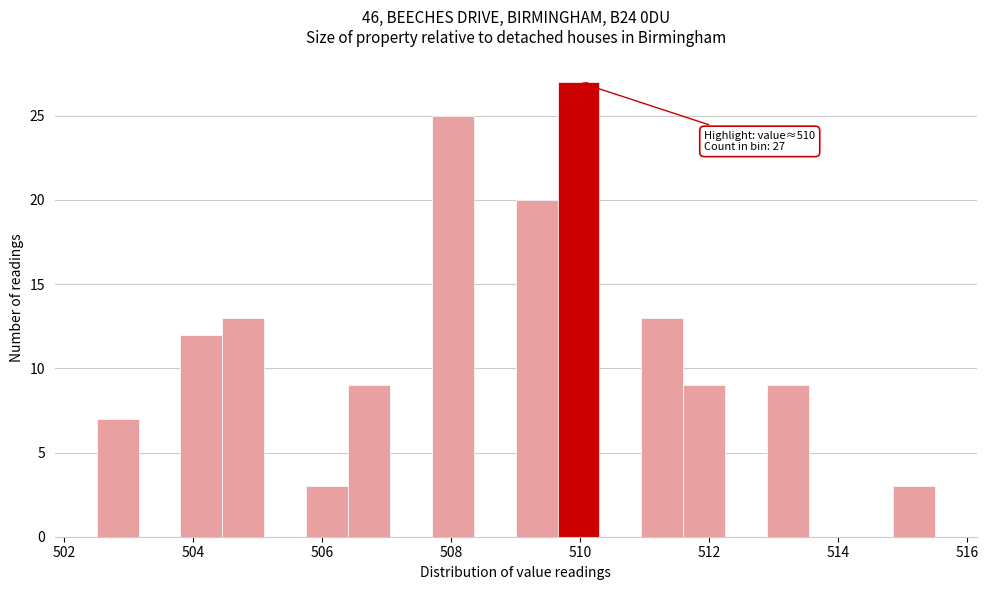

Read against the x-axis, roughly where is the centre of the tallest bar?

510.0